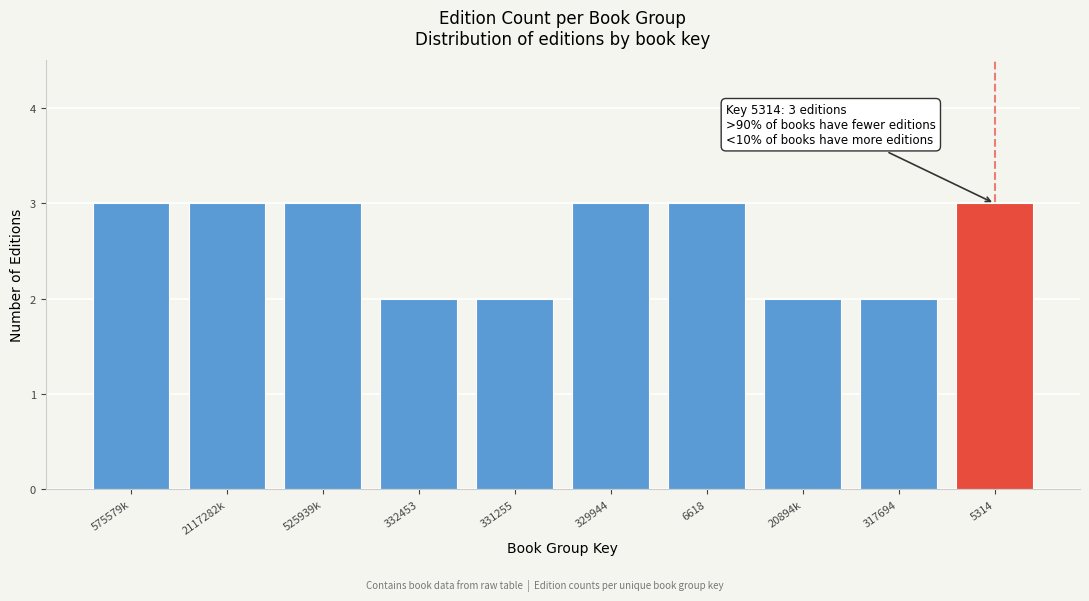

Reading left to right, list all the values displayed in this chart.

575579k=3	2117282k=3	525939k=3	332453=2	331255=2	329944=3	6618=3	20894k=2	317694=2	5314=3